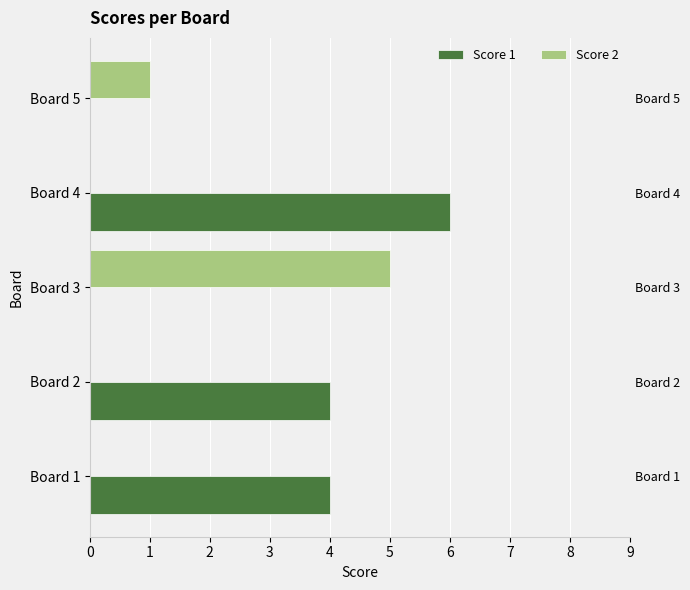

What are all the series names shown in the legend?

Score 1, Score 2